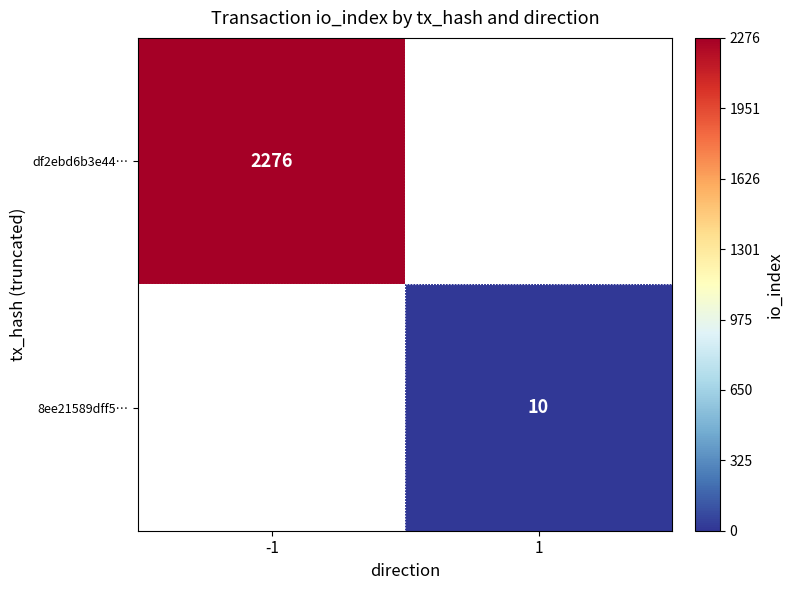

True or false: df2ebd6b3e44… has a value of 2276 at -1.

True